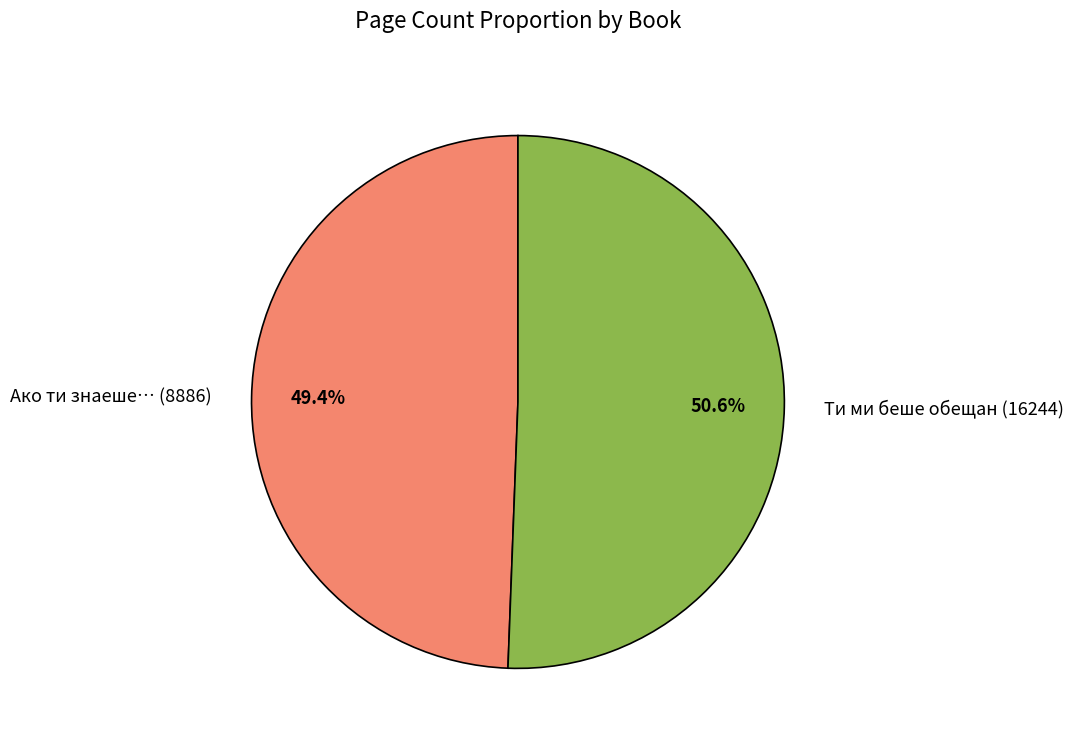

To the nearest percent, what percentage of the pie is Ако ти знаеше… (8886)?

49%